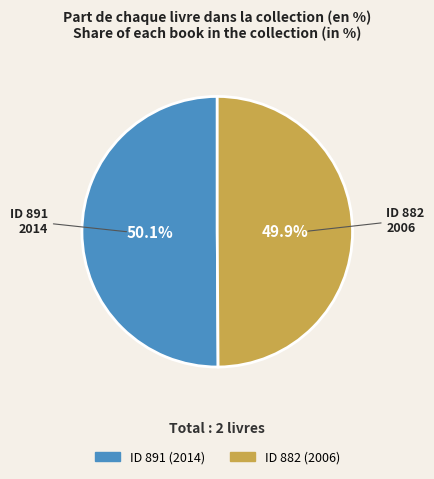

Is there a majority slice in this chart?

Yes